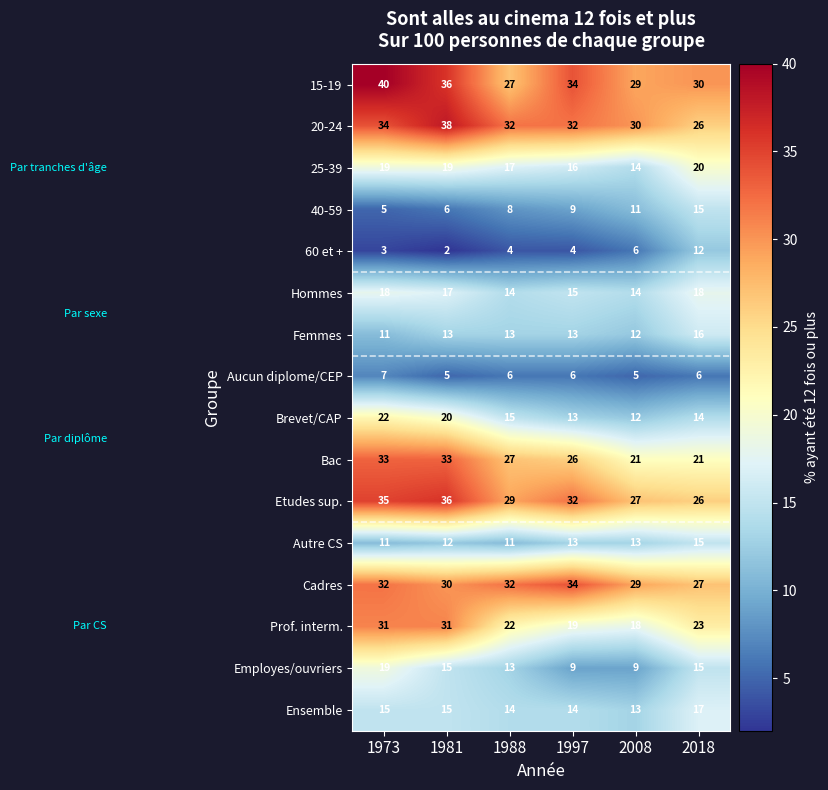

At how many categories does at least one series exceed 3?

6